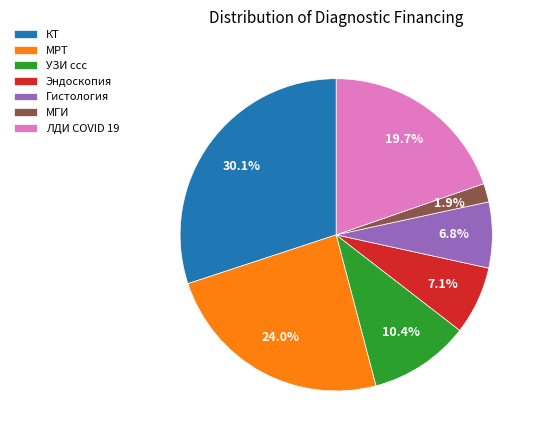

Does МГИ account for over 50% of the chart?

No